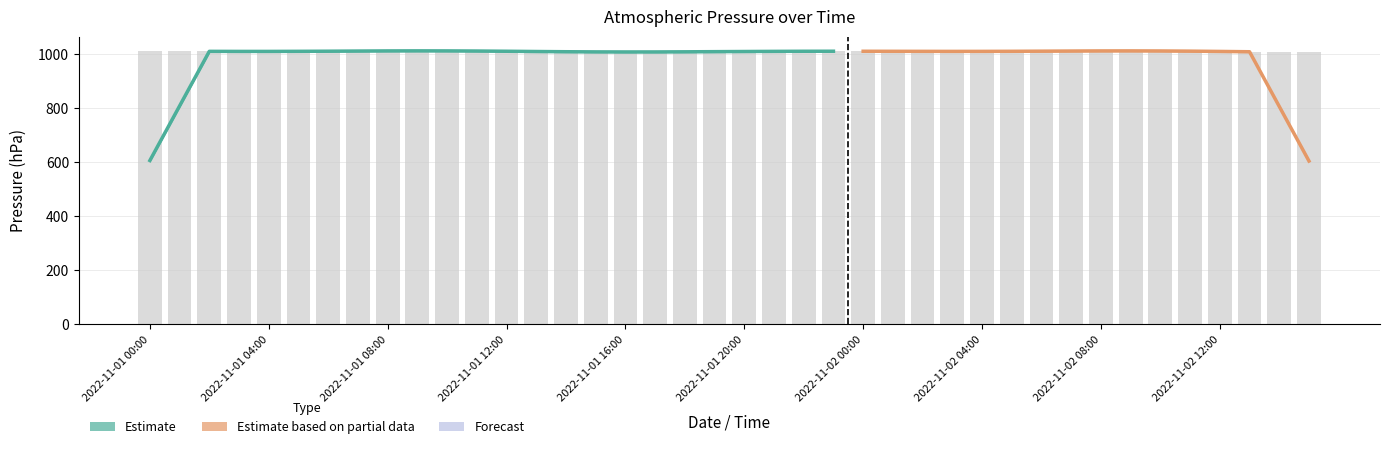

At which label does the data first exceed 1010?

2022-11-01 00:00